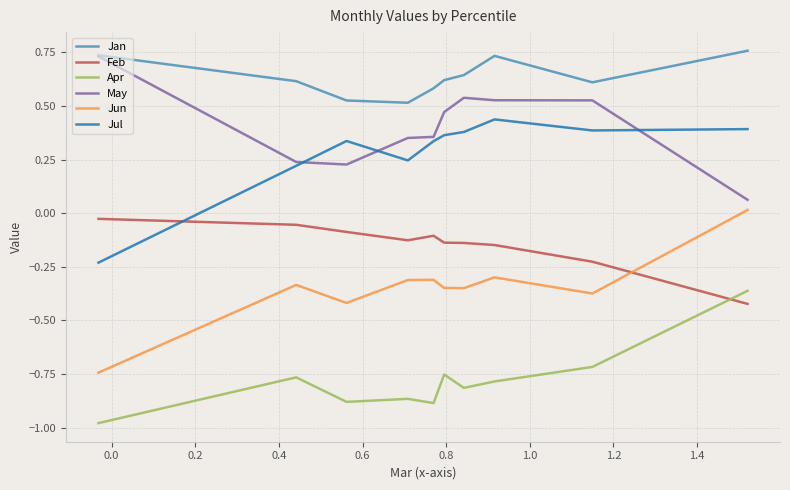

True or false: May and Jun cross at least once.

False